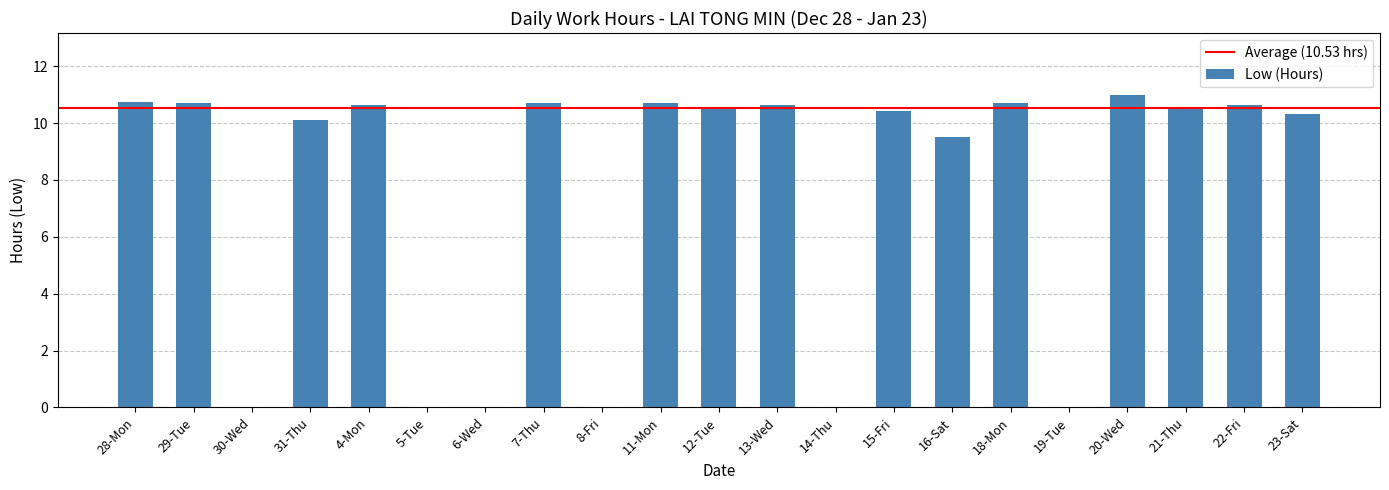

Which has a higher value, 15-Fri or 6-Wed?

15-Fri